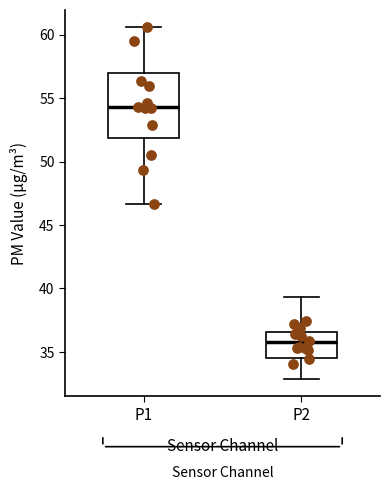

Reading left to right, read every box against the y-axis: the position of its median line, the range the box covers, and the ends of its whiskers. The values are not printed on the chart, so give them approximately, as read against the axis.

P1: median 54.5, box 52.0 to 57.0, whiskers 46.5 to 60.5
P2: median 36.0, box 34.5 to 36.5, whiskers 33.0 to 39.5